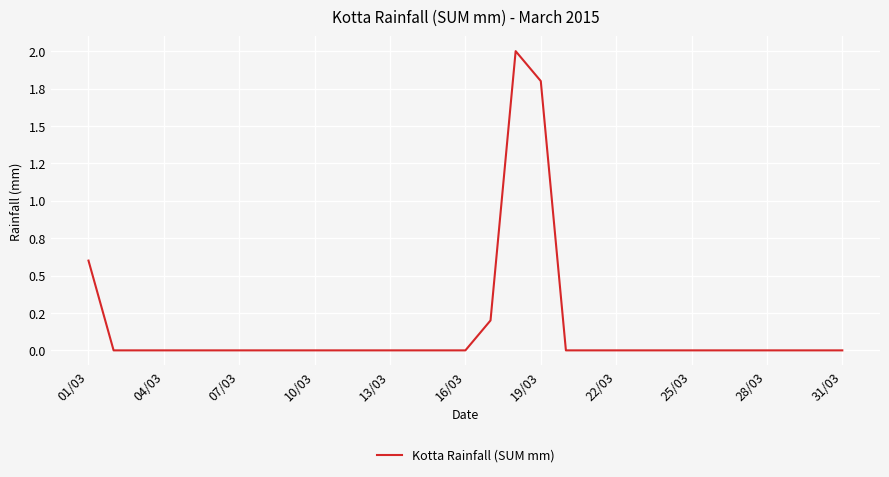

True or false: the data has more than 2 interior local peaks.

False